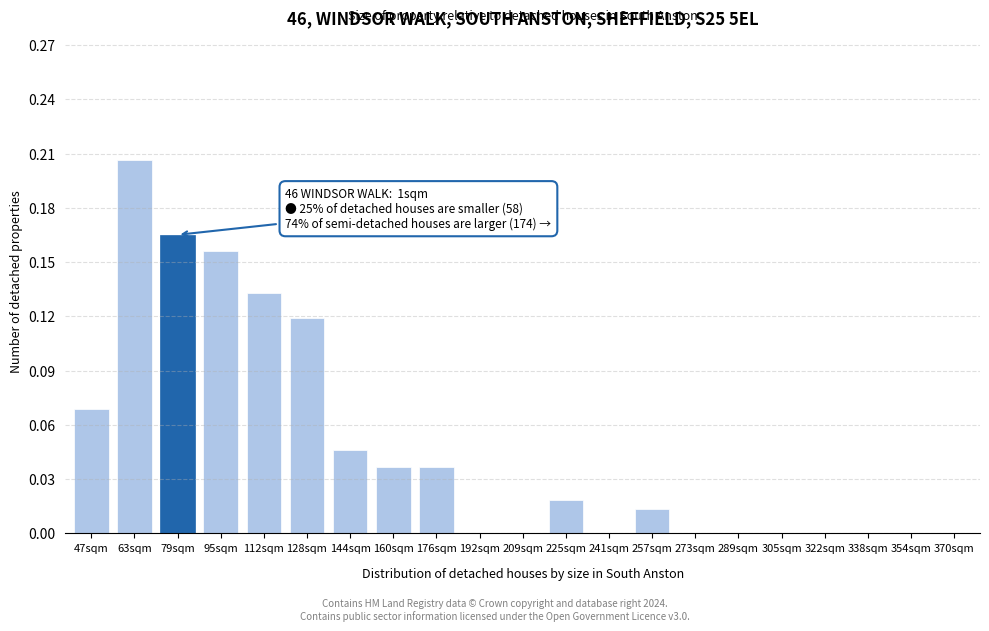

Which has a higher value, 257sqm or 47sqm?

47sqm